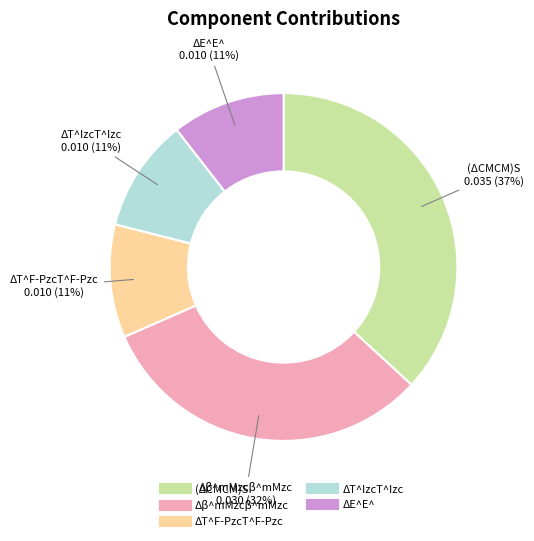

Count the number of slices in the pie.

5